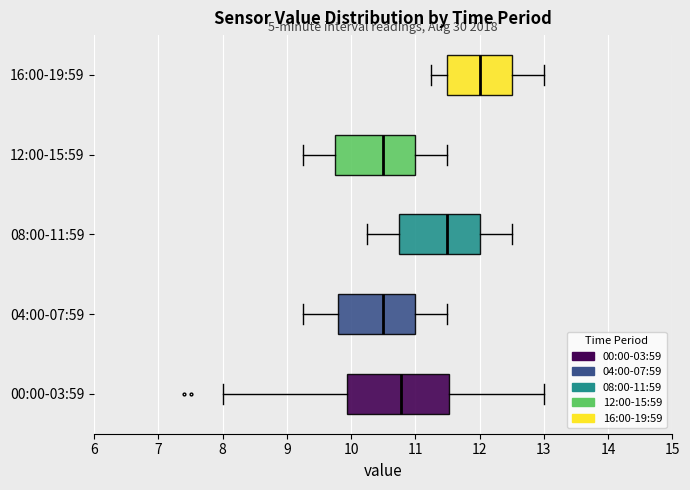

Reading bottom to top, read every box against the x-axis: the position of its median line, the range the box covers, and the ends of its whiskers. The values are not printed on the chart, so give them approximately, as read against the axis.

00:00-03:59: median 10.8, box 9.9 to 11.5, whiskers 8.0 to 13.0
04:00-07:59: median 10.5, box 9.8 to 11.0, whiskers 9.3 to 11.5
08:00-11:59: median 11.5, box 10.8 to 12.0, whiskers 10.3 to 12.5
12:00-15:59: median 10.5, box 9.8 to 11.0, whiskers 9.3 to 11.5
16:00-19:59: median 12.0, box 11.5 to 12.5, whiskers 11.3 to 13.0